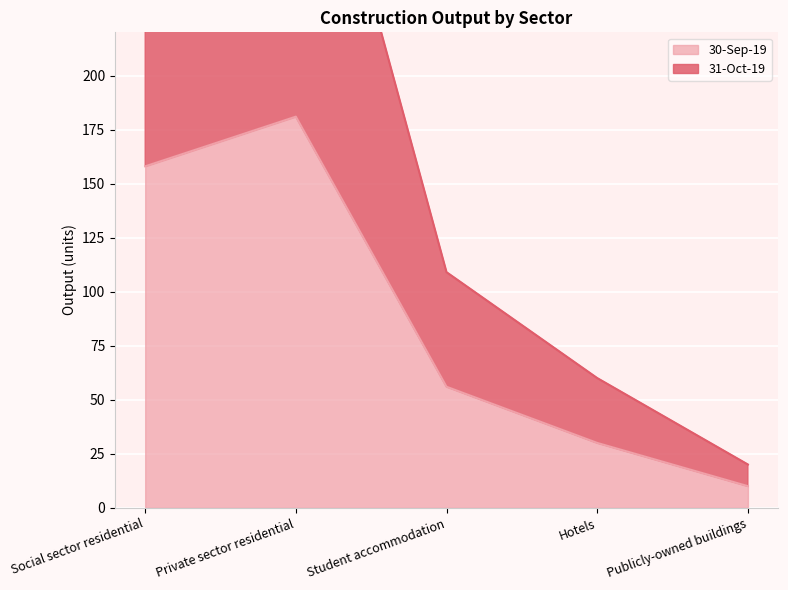

Is the value of 31-Oct-19 at Student accommodation greater than the value of 30-Sep-19 at Publicly-owned buildings?

Yes